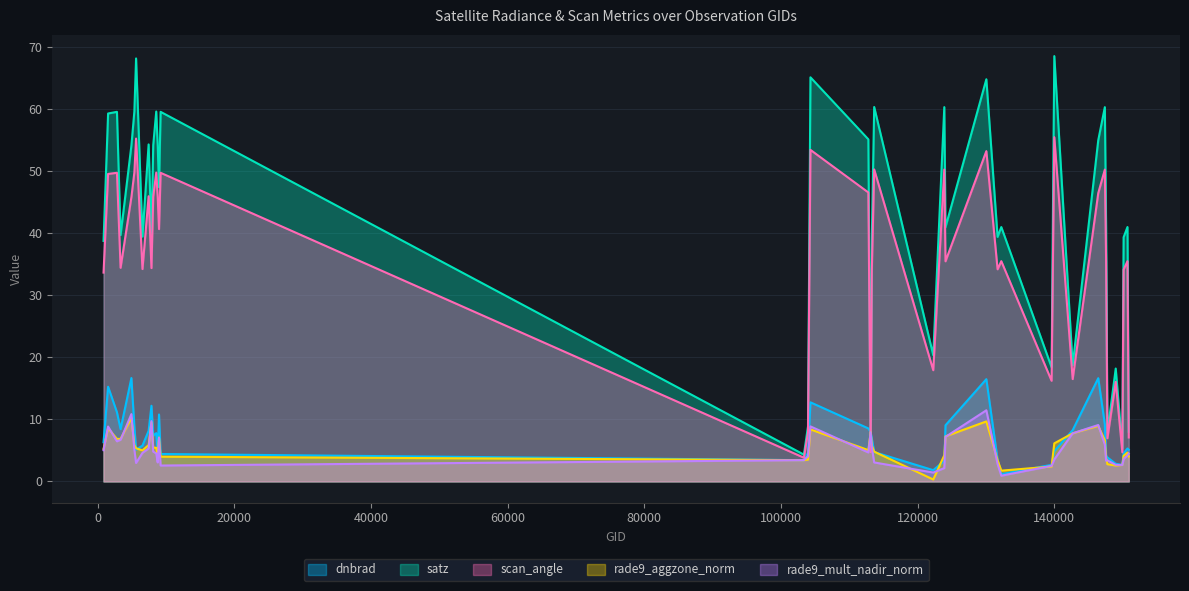

The satz series shows 9.7 at 6551. True or false?

False